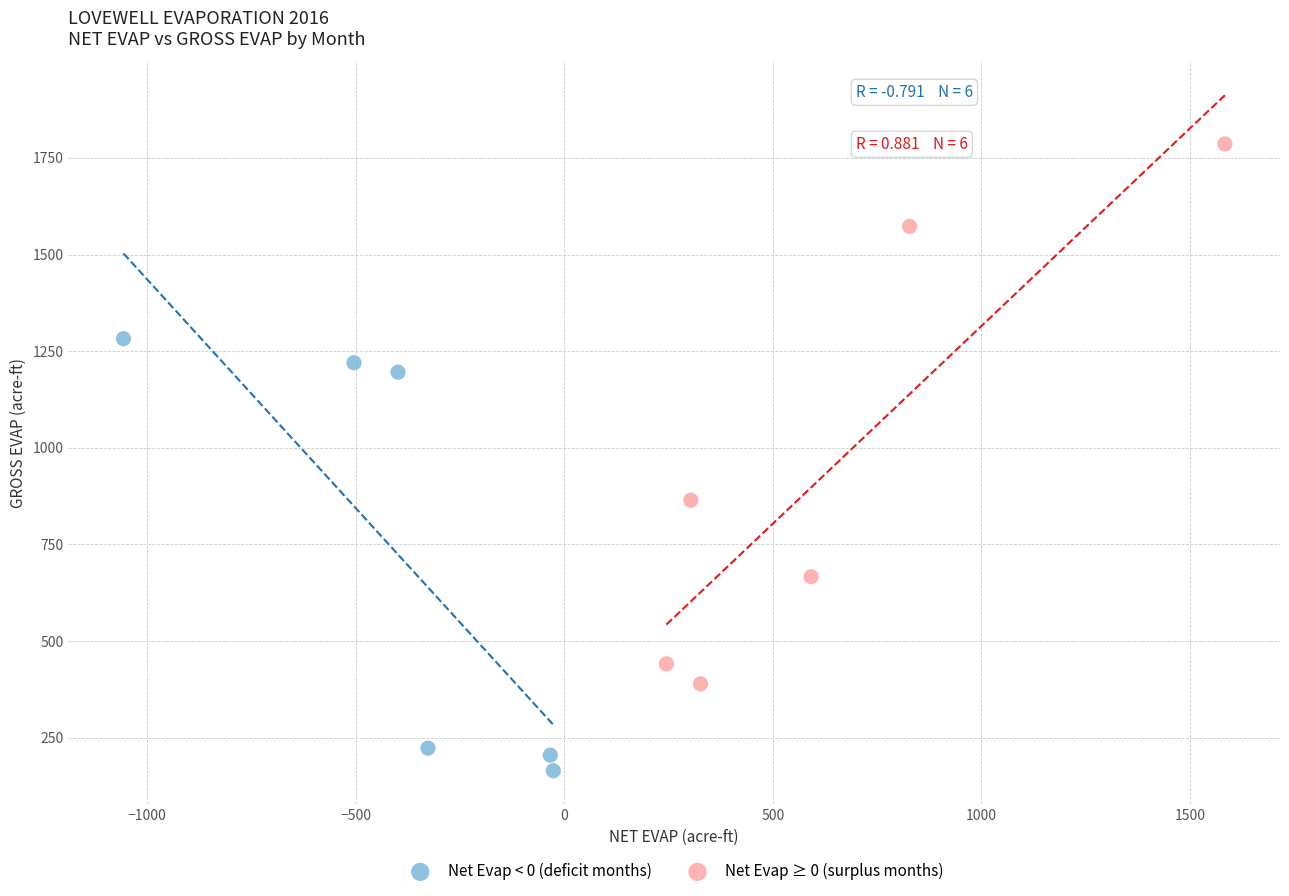

Which series contains the lowest Y value?

Net Evap < 0 (deficit months)